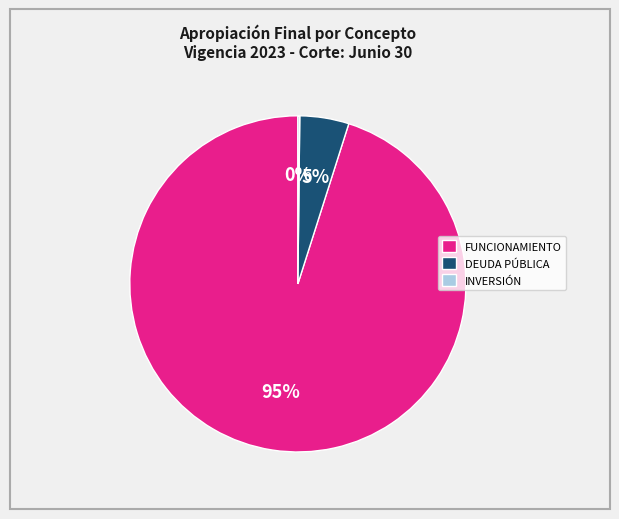

The FUNCIONAMIENTO slice represents 95% of the pie. True or false?

True